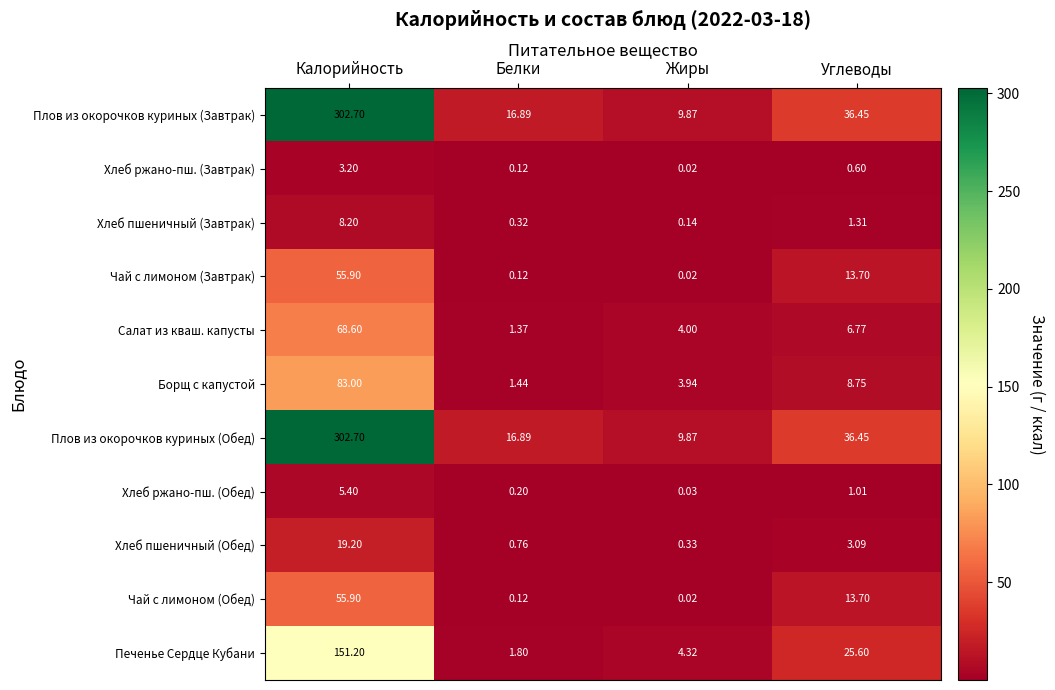

At which category does the chart reach its peak across all series?

Калорийность